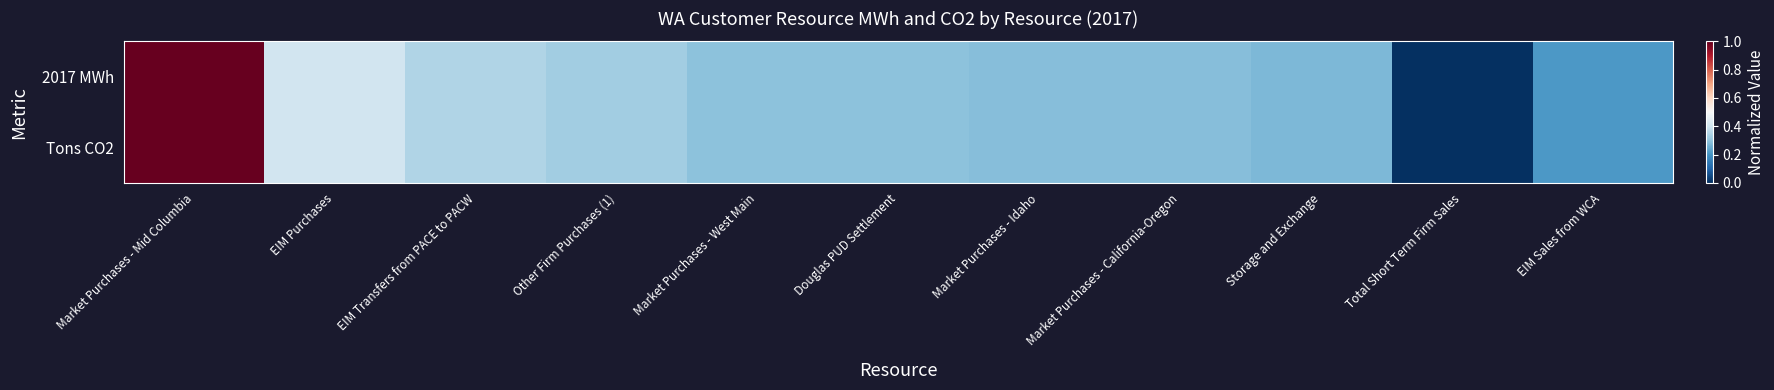

Which has a higher value, Total Short Term Firm Sales or Douglas PUD Settlement?

Douglas PUD Settlement